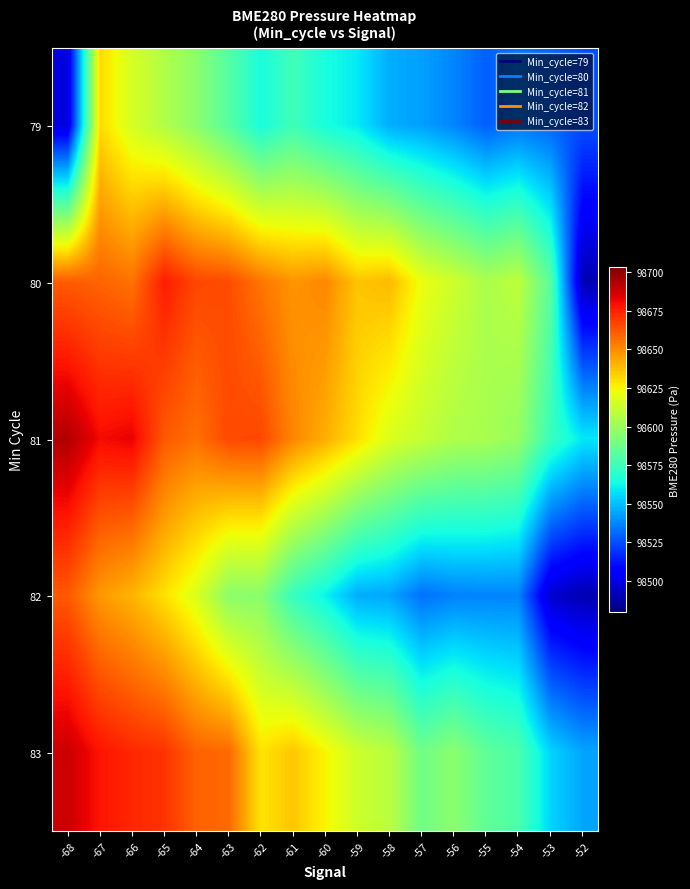

What is the difference between the highest and lowest values at -53?

86.6